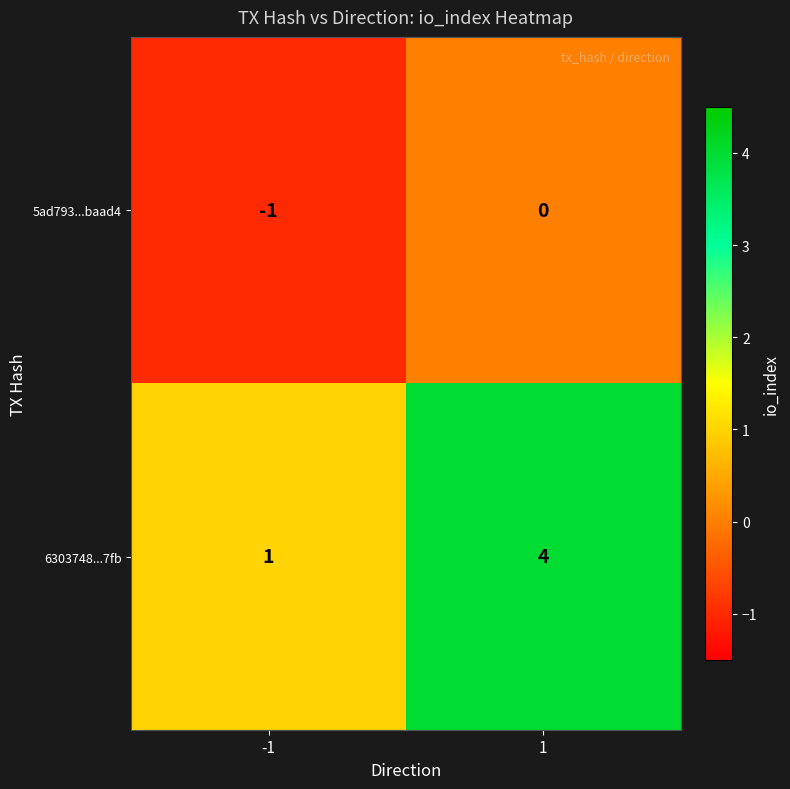

What is the approximate value of 6303748...7fb at 1?

4